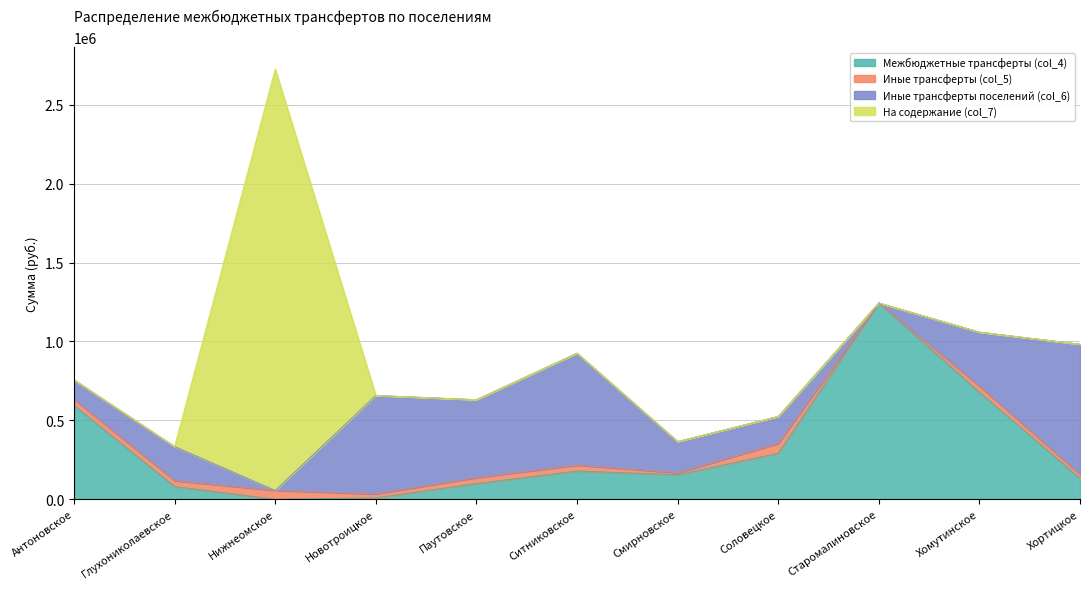

Reading right to left, list all the values displayed in this chart.

Межбюджетные трансферты (col_4): Хортицкое=132532.0	Хомутинское=678980.0	Старомалиновское=1244042.0	Соловецкое=291900.0	Смирновское=155900.0	Ситниковское=179200.0	Паутовское=100200.0	Новотроицкое=9200.0	Нижнеомское=0.0	Глухониколаевское=81060.0	Антоновское=594840.0
Иные трансферты (col_5): Хортицкое=24705.1	Хомутинское=37057.6	Старомалиновское=0.0	Соловецкое=61762.7	Смирновское=12352.5	Ситниковское=37057.6	Паутовское=37057.6	Новотроицкое=24705.1	Нижнеомское=56062.7	Глухониколаевское=37057.6	Антоновское=37057.6
Иные трансферты поселений (col_6): Хортицкое=825289.4	Хомутинское=343200.0	Старомалиновское=0.0	Соловецкое=171600.0	Смирновское=197600.0	Ситниковское=709800.0	Паутовское=494000.0	Новотроицкое=624000.0	Нижнеомское=0.0	Глухониколаевское=215800.0	Антоновское=124800.0
На содержание (col_7): Хортицкое=0.0	Хомутинское=0.0	Старомалиновское=0.0	Соловецкое=0.0	Смирновское=0.0	Ситниковское=0.0	Паутовское=0.0	Новотроицкое=0.0	Нижнеомское=2670000.0	Глухониколаевское=0.0	Антоновское=0.0